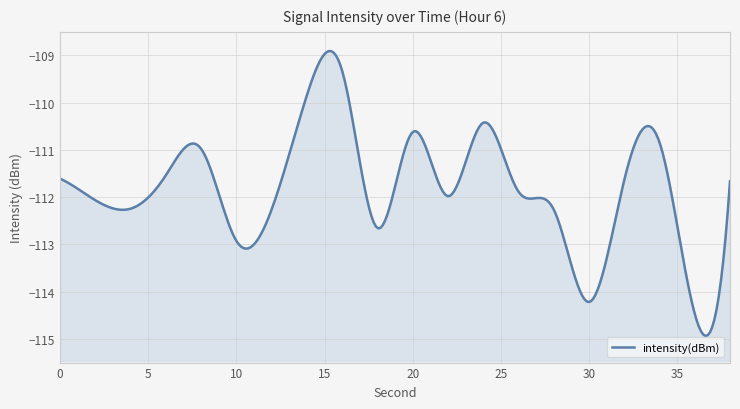

True or false: there are more than 2 points higher than both neighbors.

True